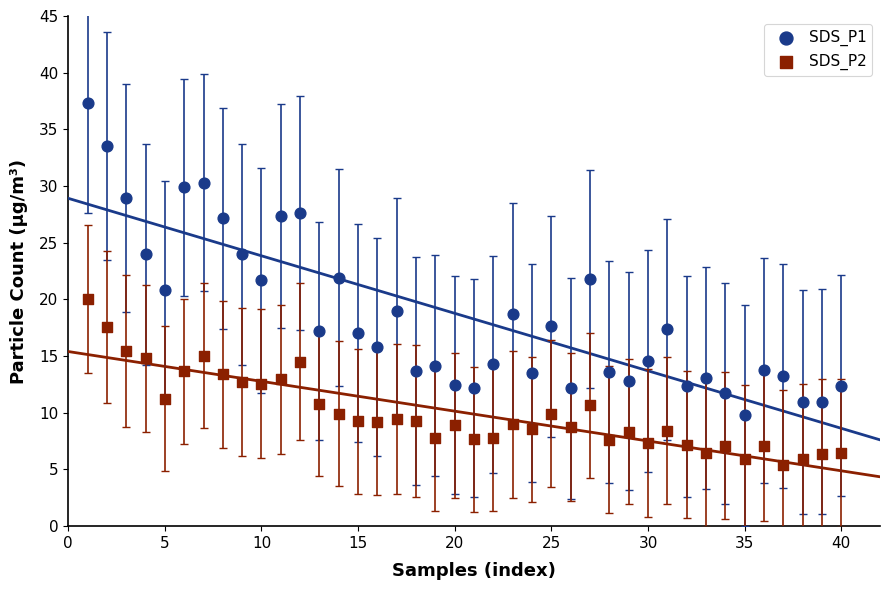

Which series reaches the maximum Y coordinate?

SDS_P1